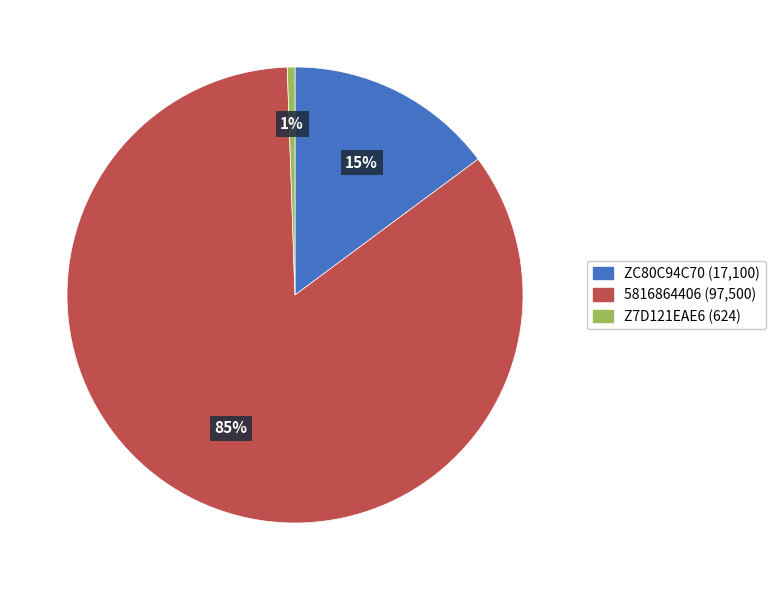

To the nearest percent, what is the average slice percentage?

33%